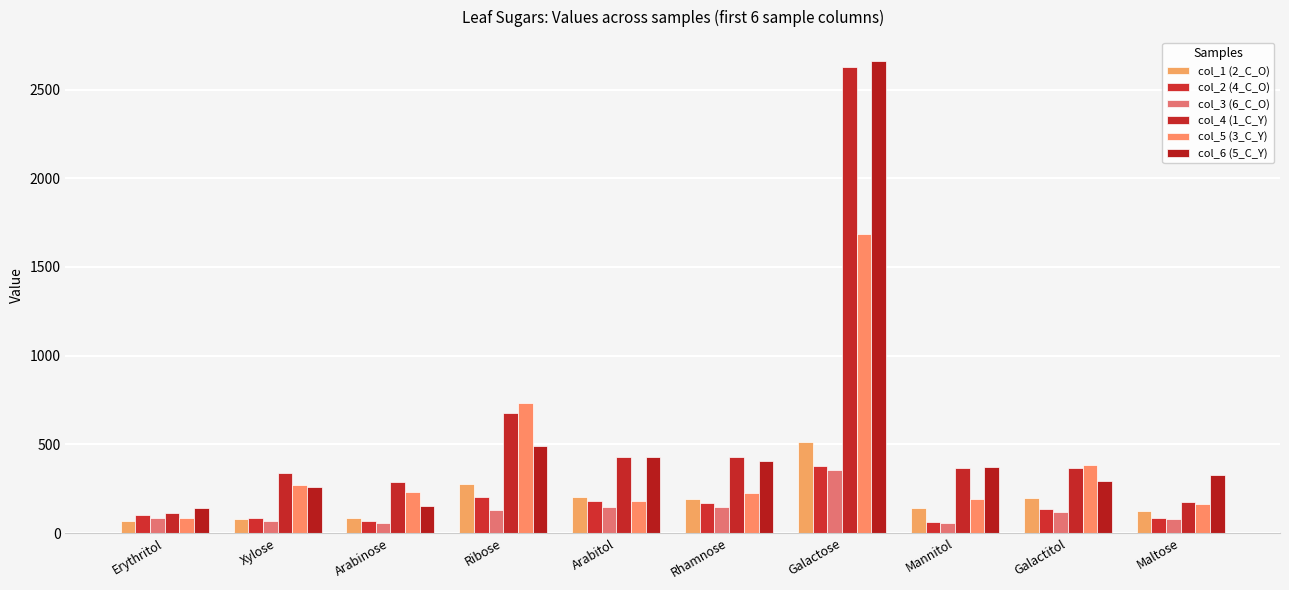

What is the label of the 10th bar from the right?

Erythritol